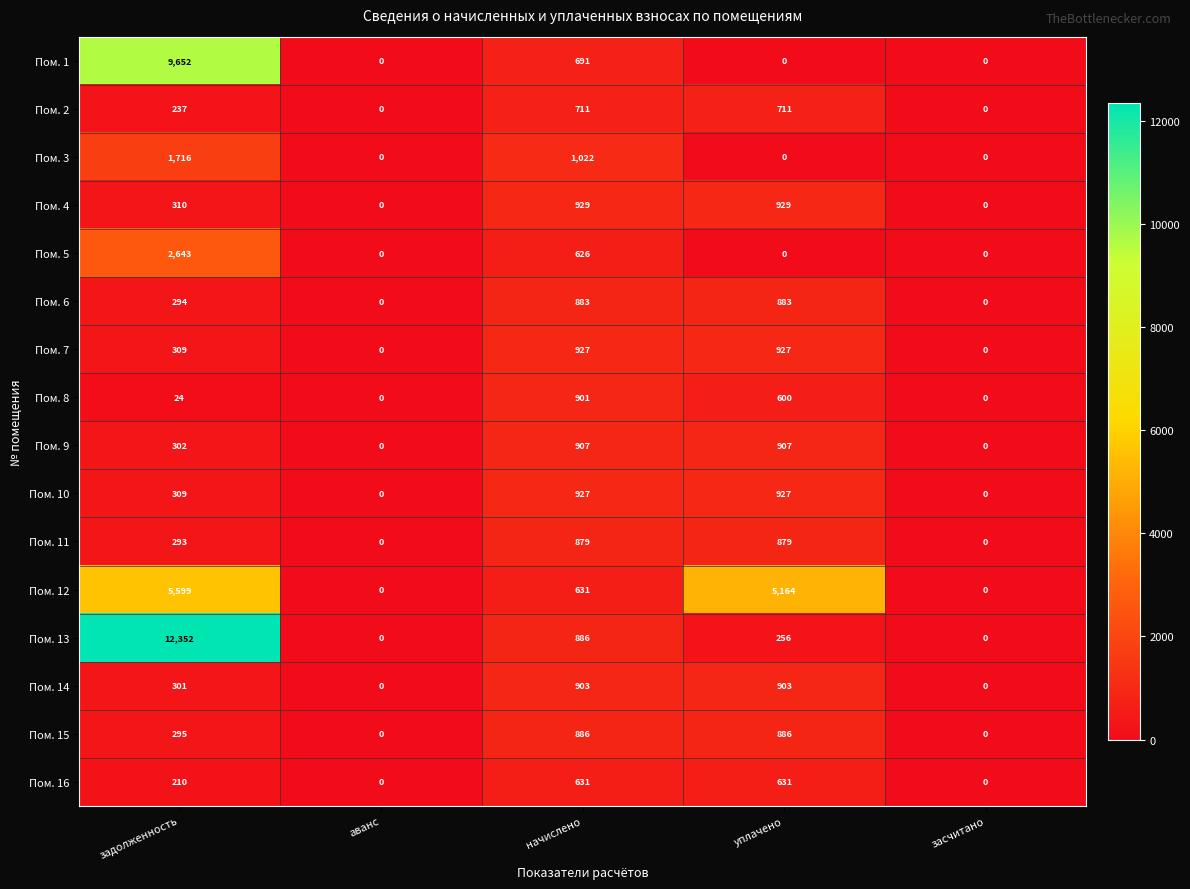

Read the Пом. 12 value at начислено, to the nearest 50.

650